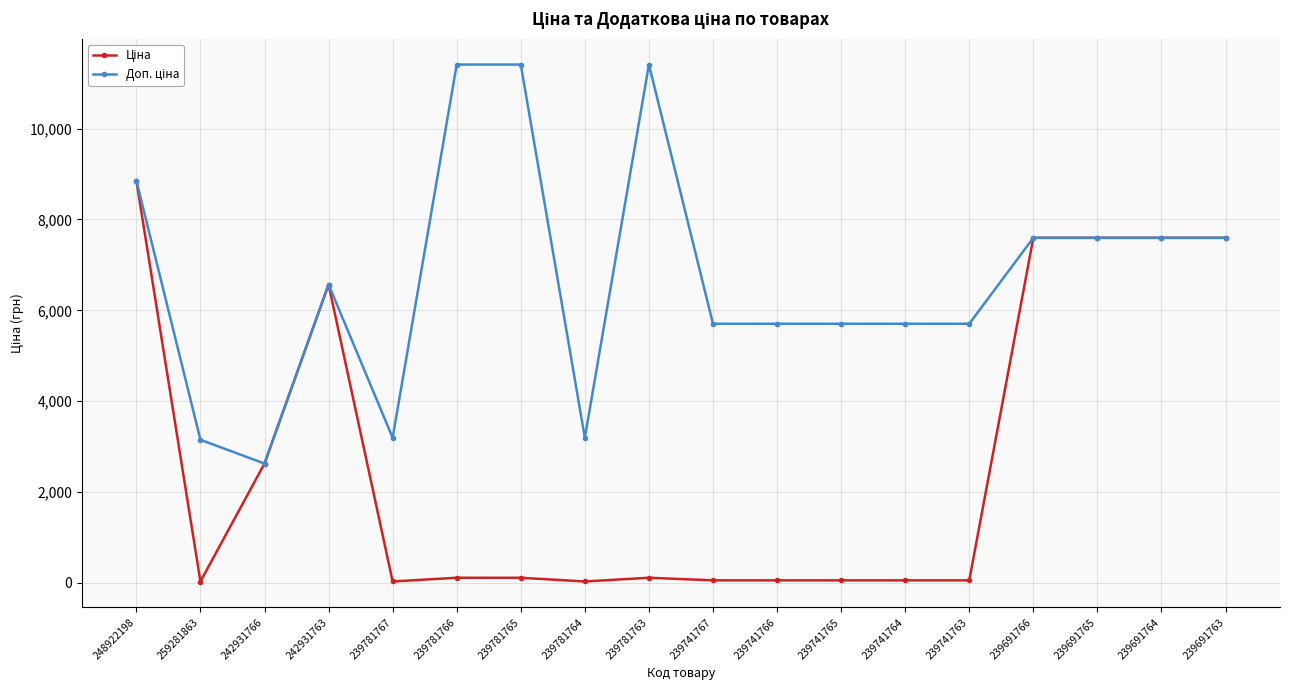

At how many categories does at least one series exceed 2200?

18